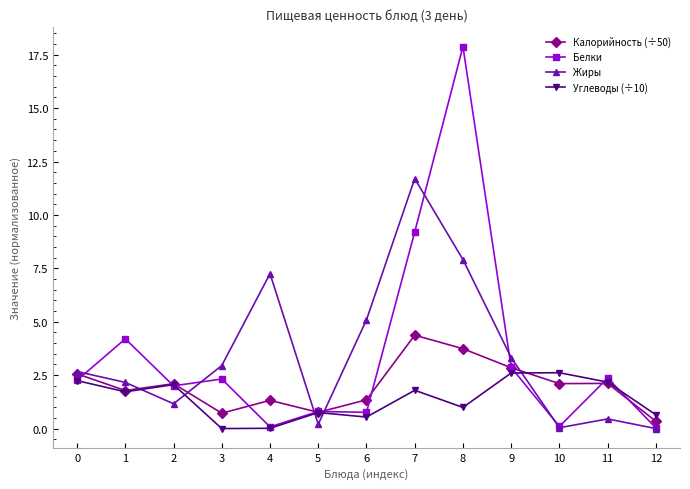

The value of Белки at 5 is 0.8. True or false?

True